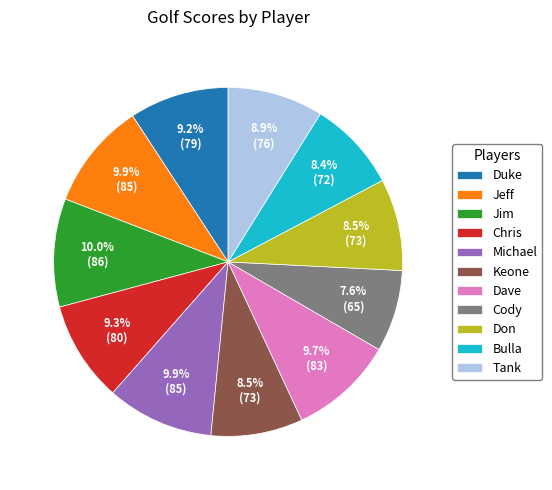

How many slices are in this pie chart?

11